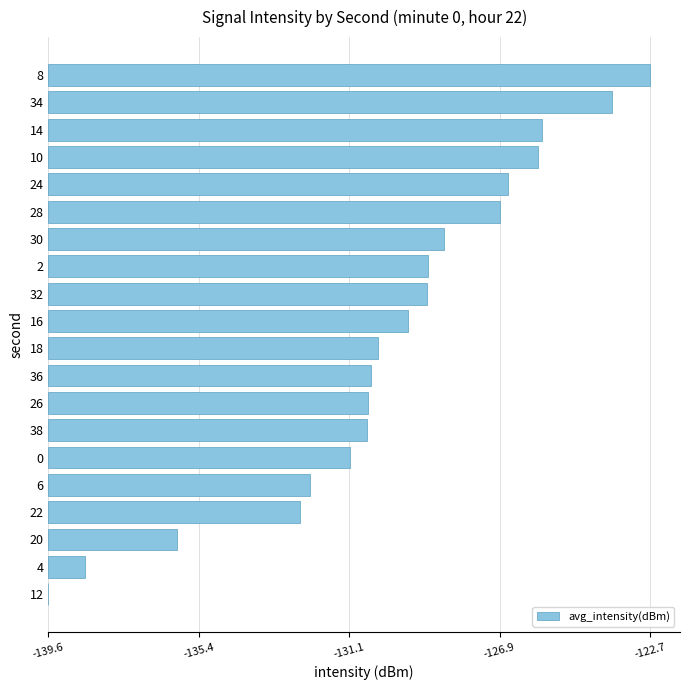

Are the bars horizontal?

Yes